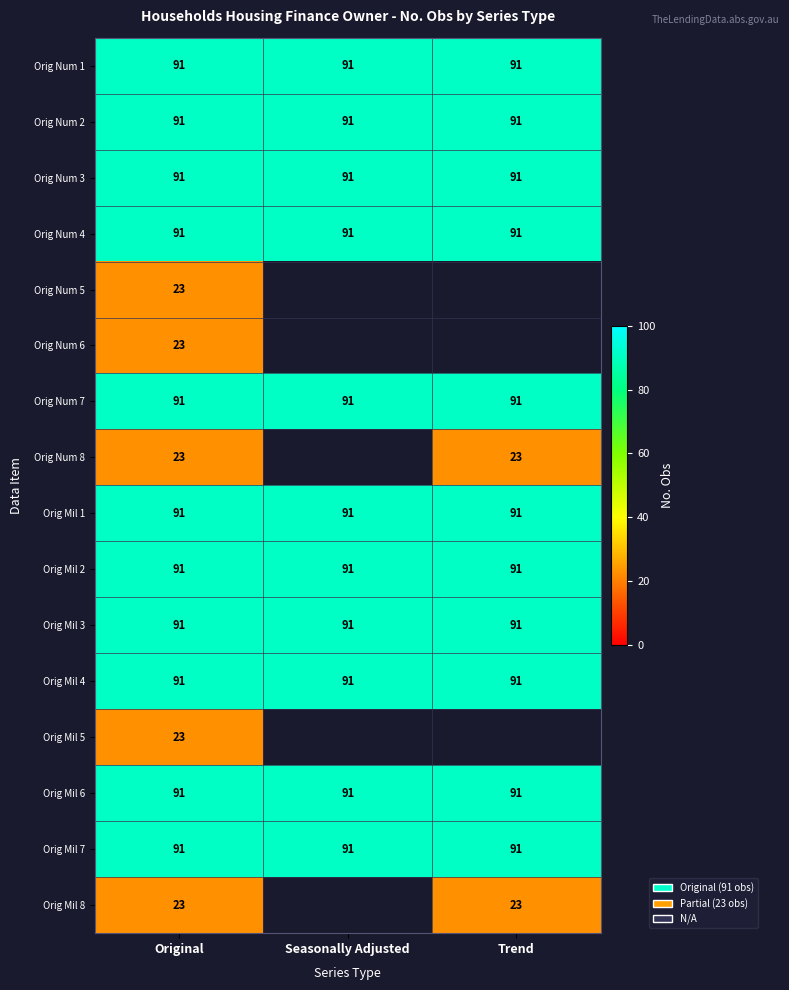

Read the Orig Num 7 value at Trend.

91